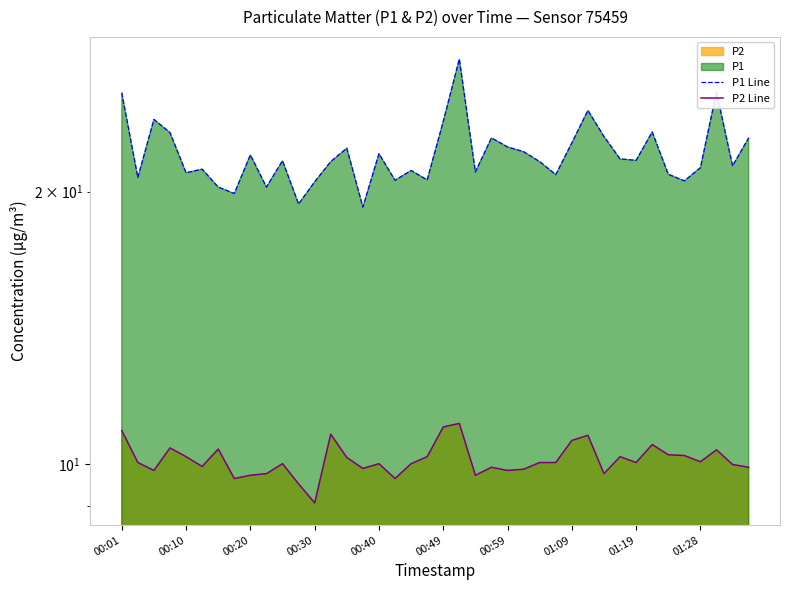

The value of P2 Line at 00:30 is 14.7. True or false?

False